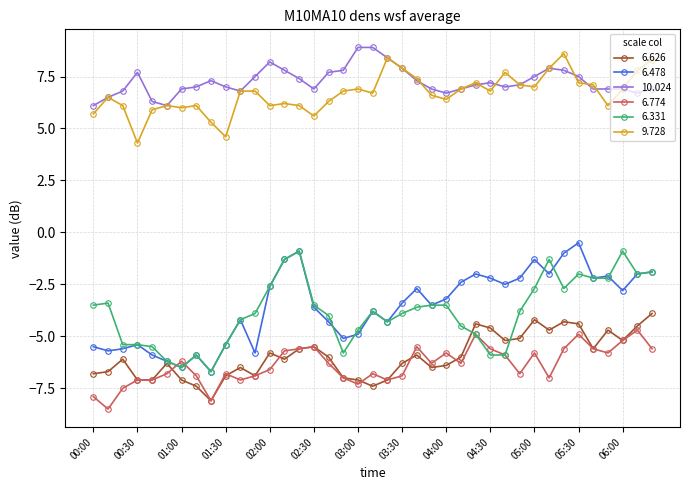

True or false: 10.024 and 6.331 intersect in this chart.

False